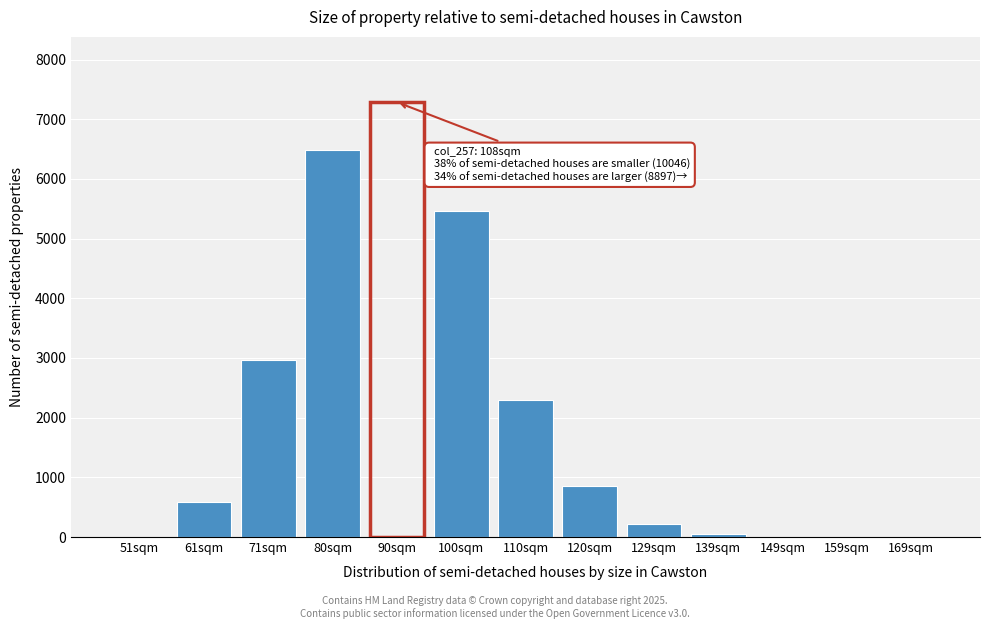

Which label corresponds to the largest value in the chart?

90sqm